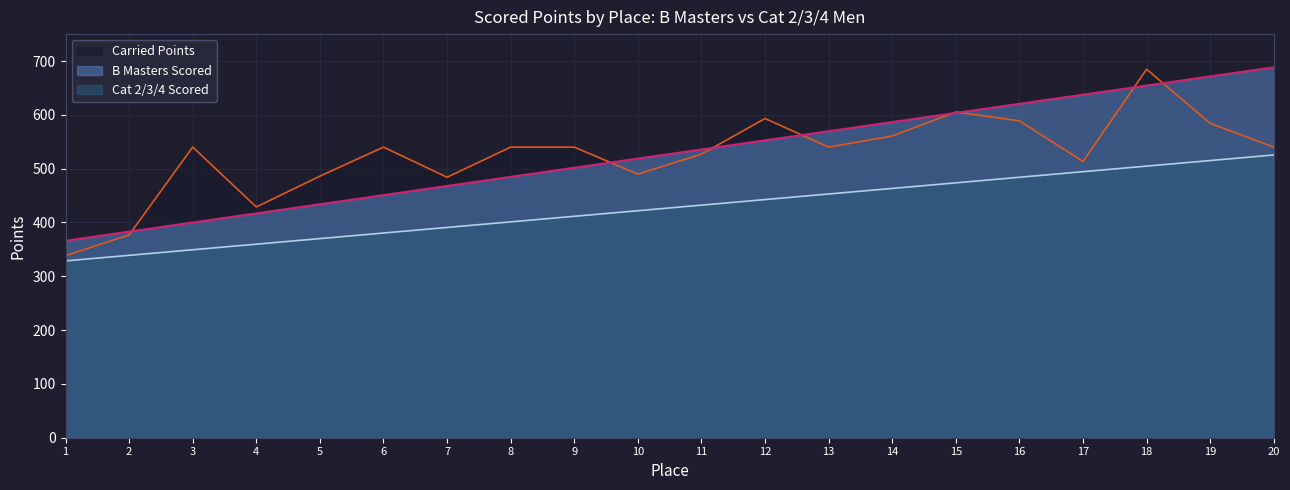

How many data points in Scored Points are above 535?

10